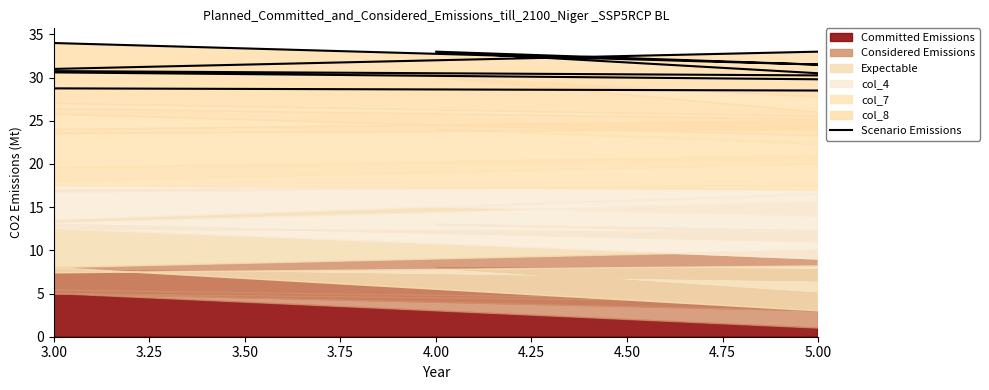

Rank the categories by value from highest to lowest.

3.00, 4.00, 5.00, 3.50, 3.75, 3.25, 4.75, 4.50, 4.25